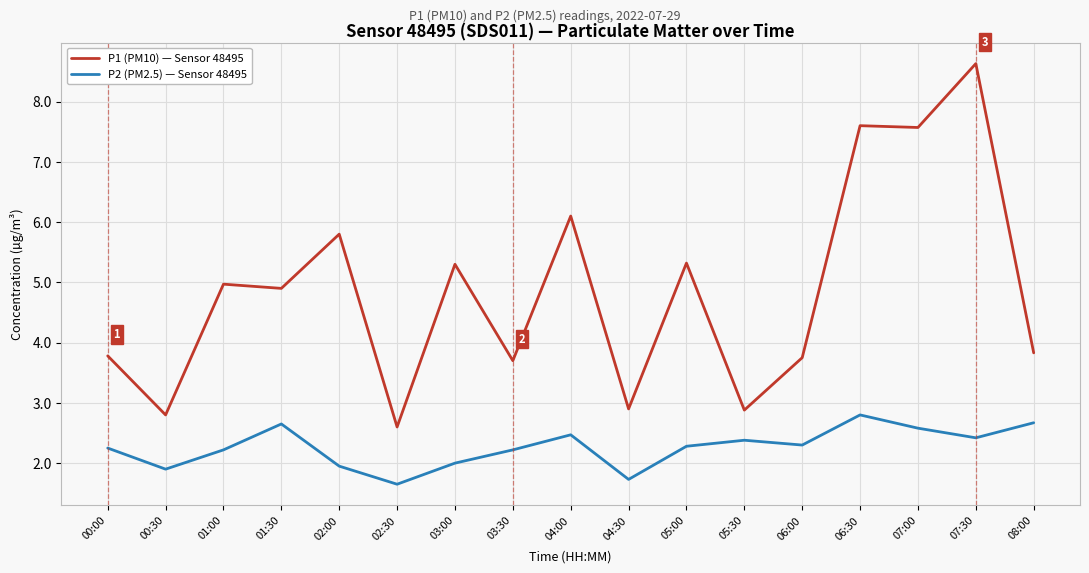

How many lines are shown in the chart?

2